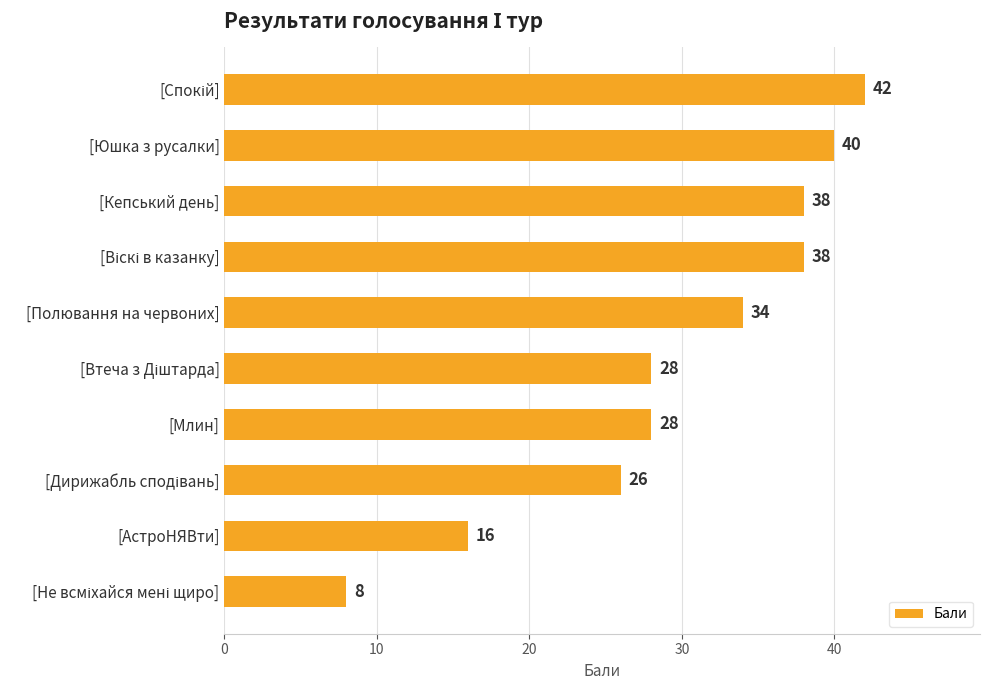

What is the difference between the second highest and minimum values?

32